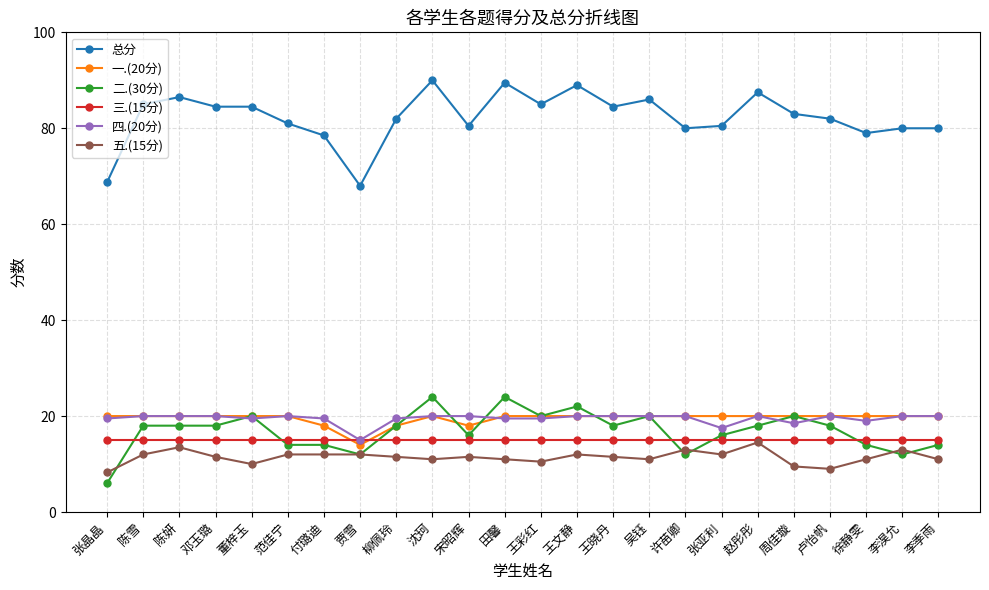

What is the spread (max minus min) of values at 沈珂?

79.0